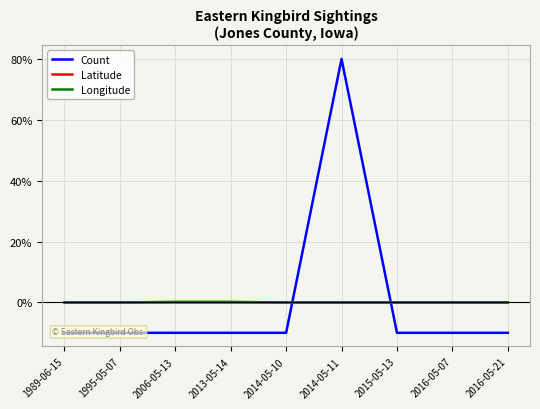

True or false: Latitude has a value of 0.0 at 2014-05-11.

True